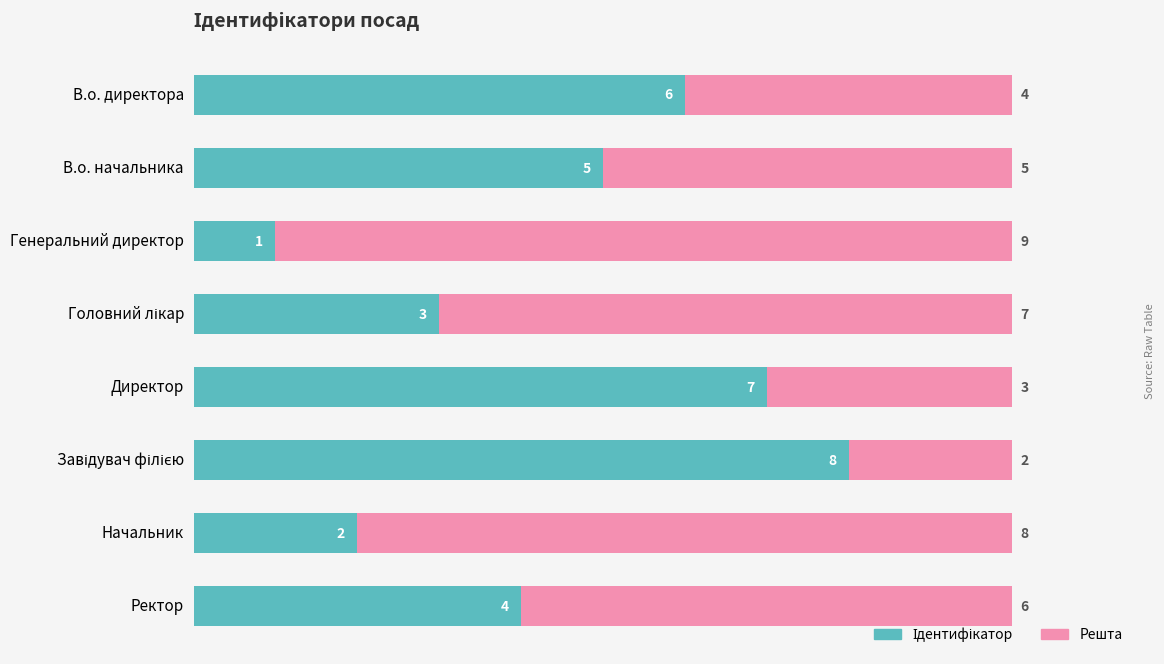

What is the total value across all series at Генеральний директор?

10